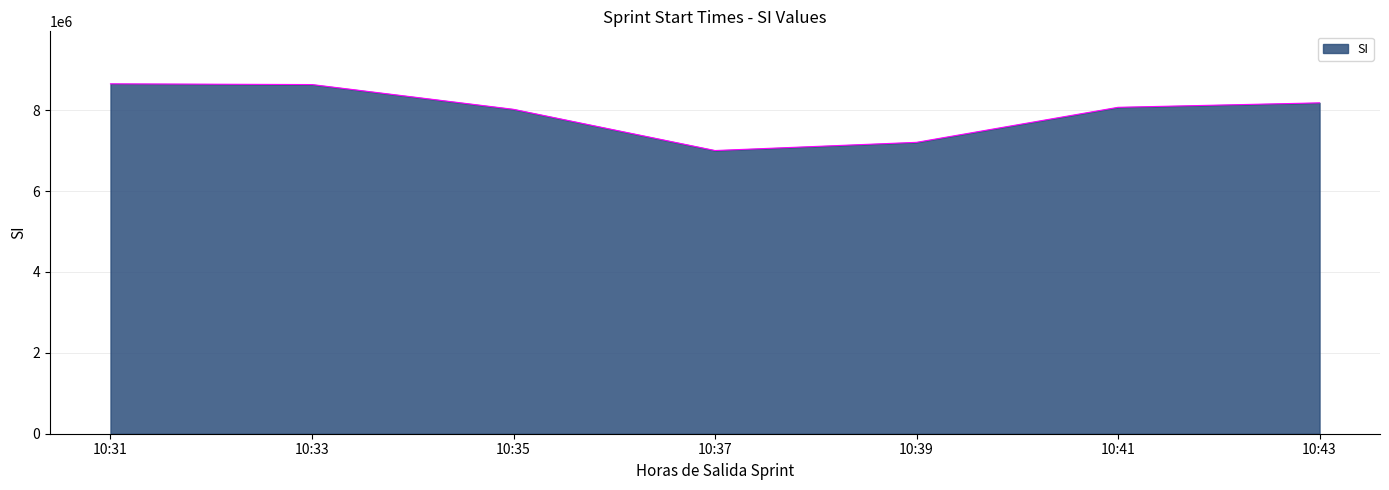

Read the value at 10:43, to the nearest 100.

8180700